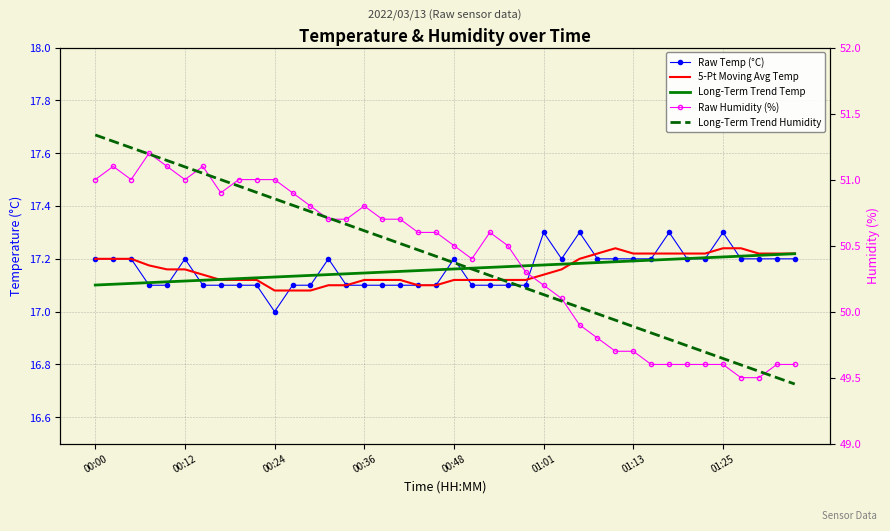

Which category has the highest value in the 5-Pt Moving Avg Temp series?

29